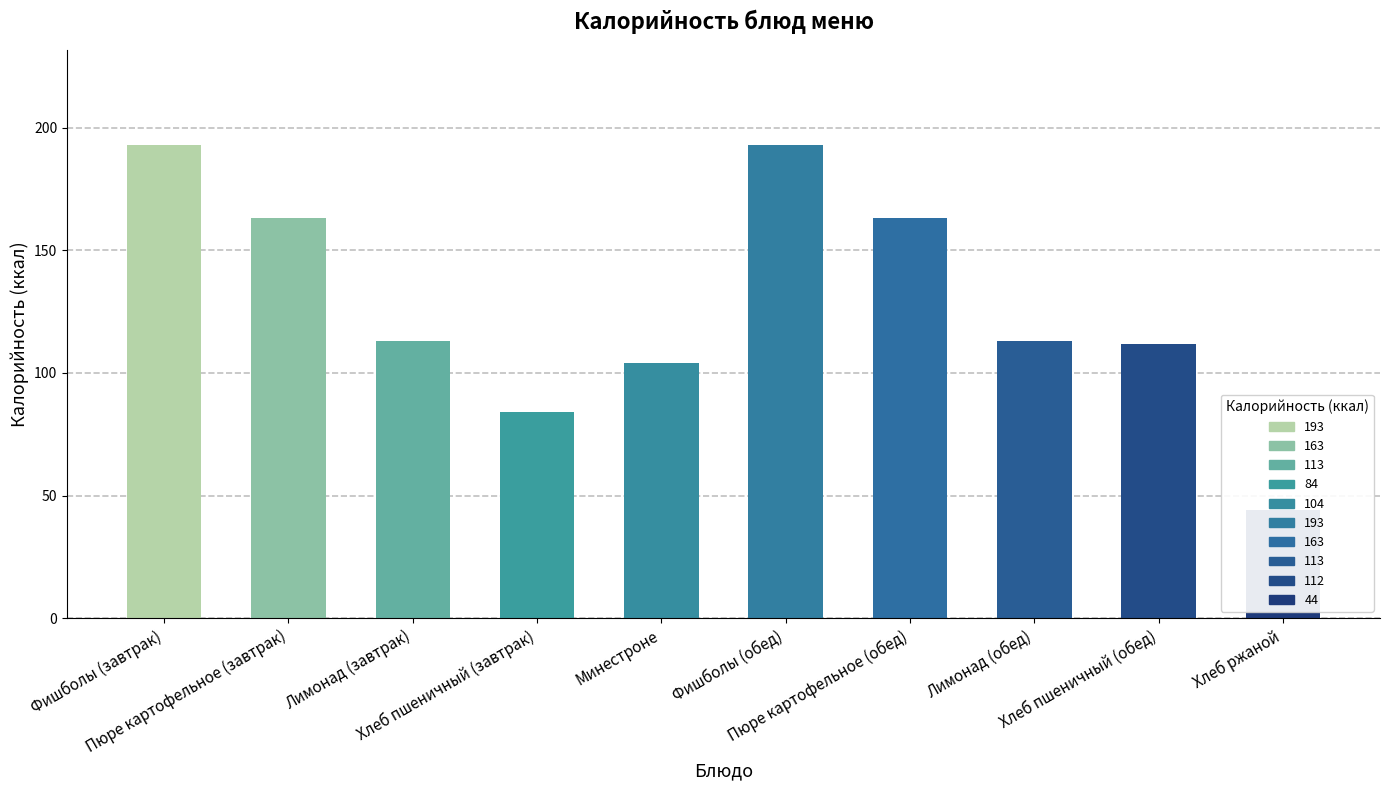

At which label does the data first exceed 113?

Фишболы (завтрак)